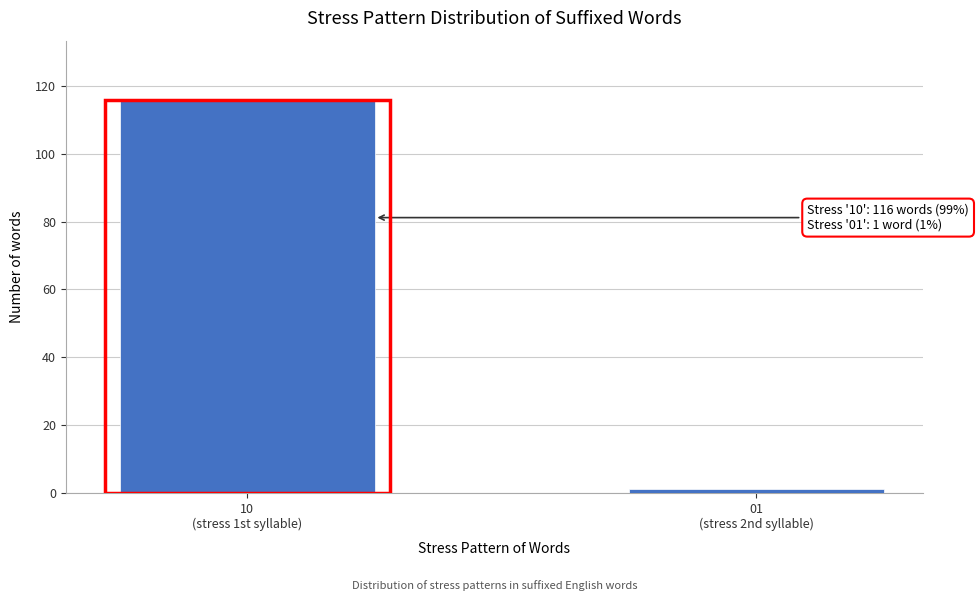

Reading left to right, what are all the values shown in this chart?

116	1